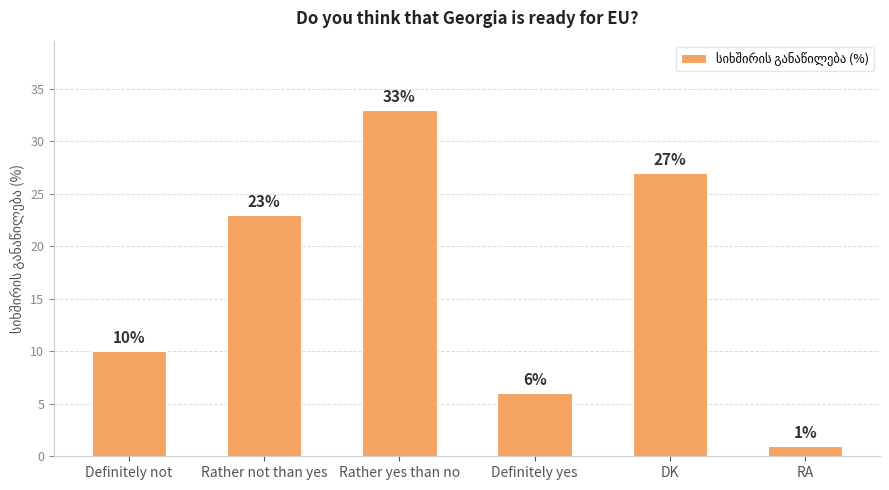

The value at Rather yes than no is 10. True or false?

False